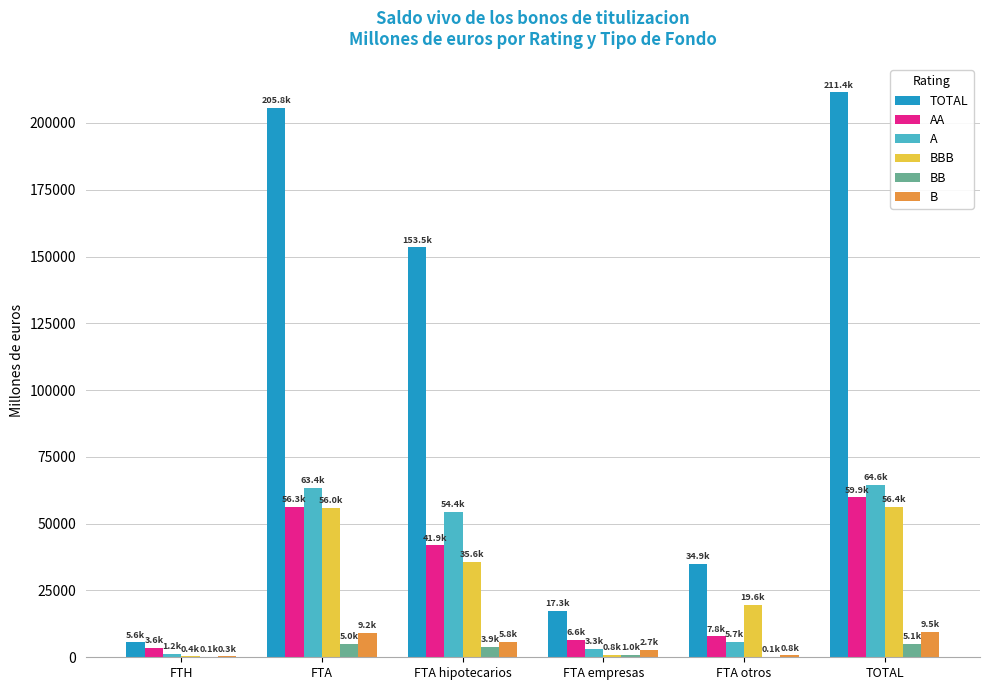

Where is BBB nearest to the value 28404?

FTA hipotecarios